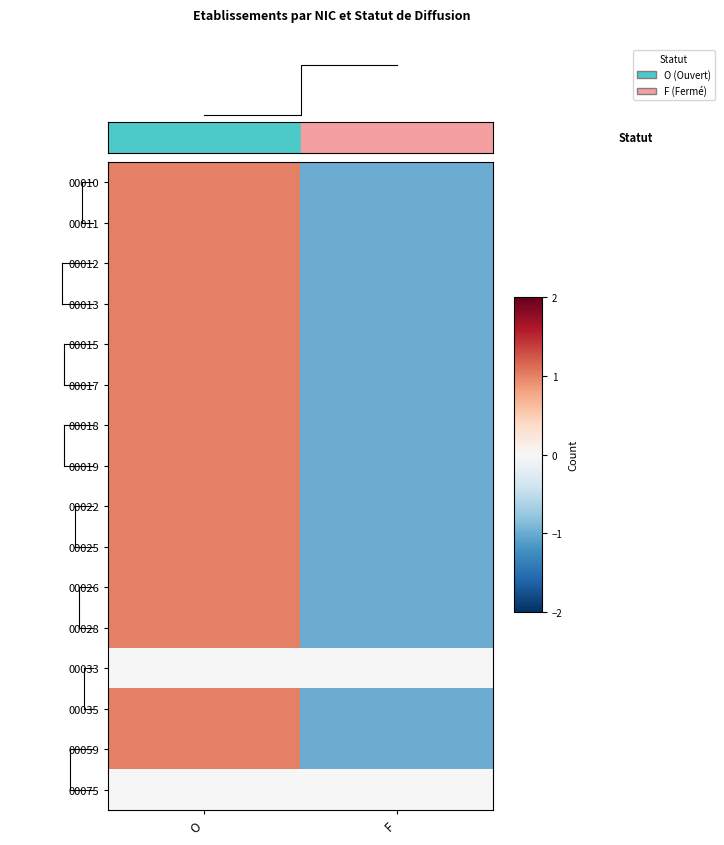

Which category has the lowest value in the 00075 series?

O